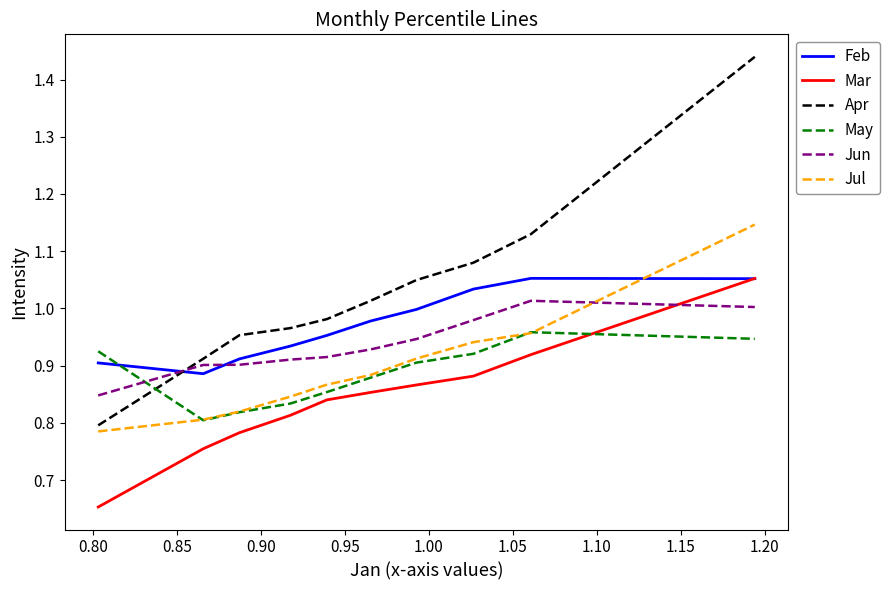

Which series has the largest total across all categories?

Apr